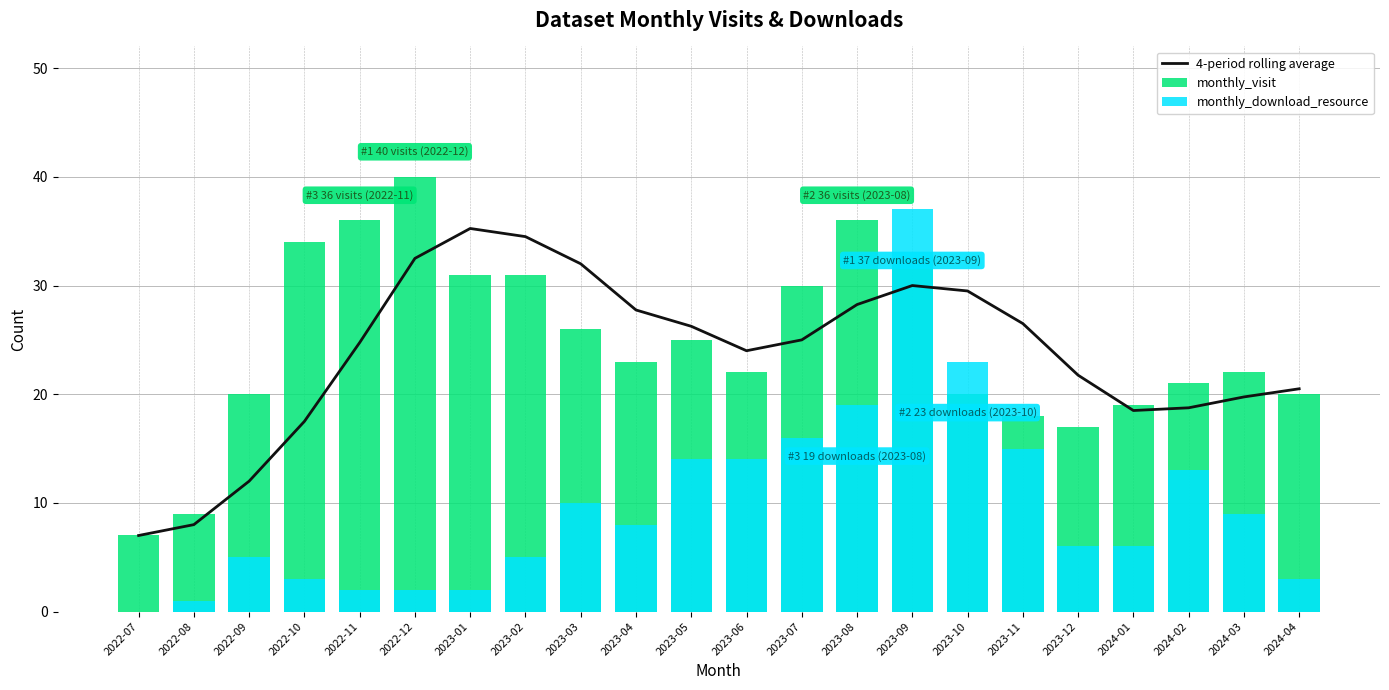

Reading right to left, extract all data points from this chart.

4-period rolling average: 20.5	19.8	18.8	18.5	21.8	26.5	29.5	30.0	28.2	25.0	24.0	26.2	27.8	32.0	34.5	35.2	32.5	24.8	17.5	12.0	8.0	7.0
monthly_visit: 20.0	22.0	21.0	19.0	17.0	18.0	20.0	32.0	36.0	30.0	22.0	25.0	23.0	26.0	31.0	31.0	40.0	36.0	34.0	20.0	9.0	7.0
monthly_download_resource: 3.0	9.0	13.0	6.0	6.0	15.0	23.0	37.0	19.0	16.0	14.0	14.0	8.0	10.0	5.0	2.0	2.0	2.0	3.0	5.0	1.0	0.0